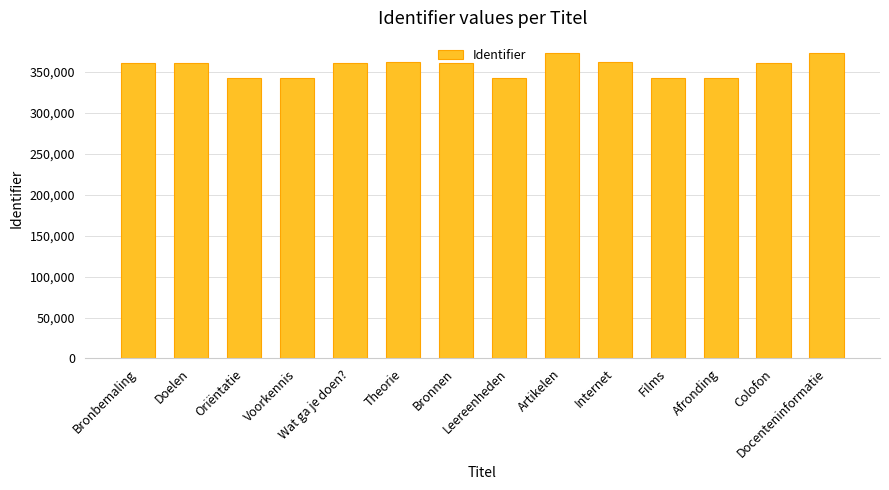

What is the sum of the values at Colofon and Oriëntatie?

704000